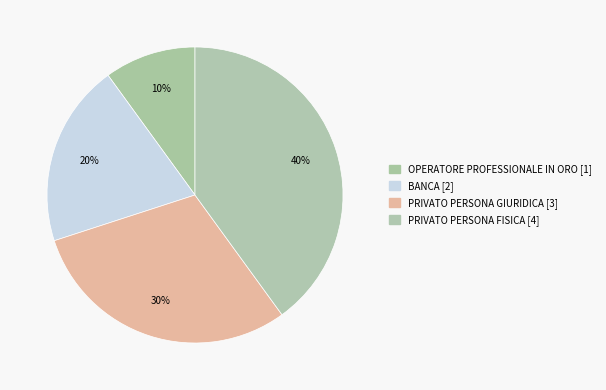

To the nearest percent, what portion does OPERATORE PROFESSIONALE IN ORO represent?

10%